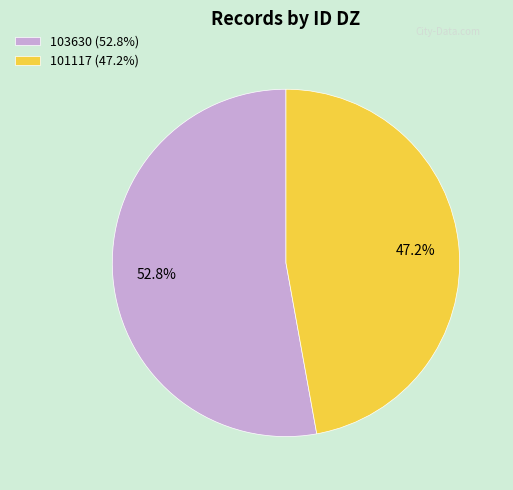

What is the ratio of the value at 103630 (52.8%) to the value at 101117 (47.2%)?

1.1